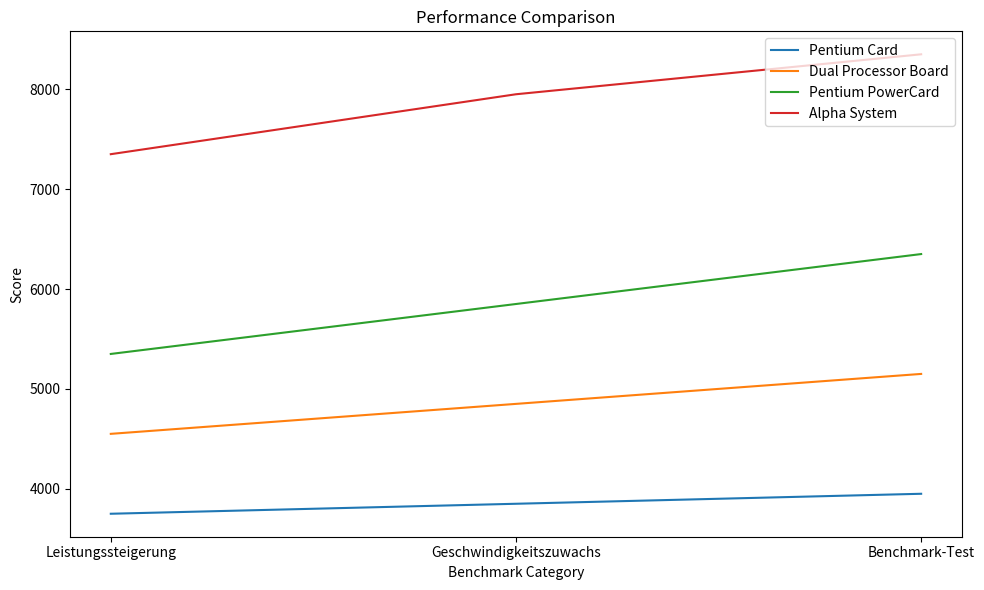

At which label is Pentium PowerCard closest to 5850?

Geschwindigkeitszuwachs